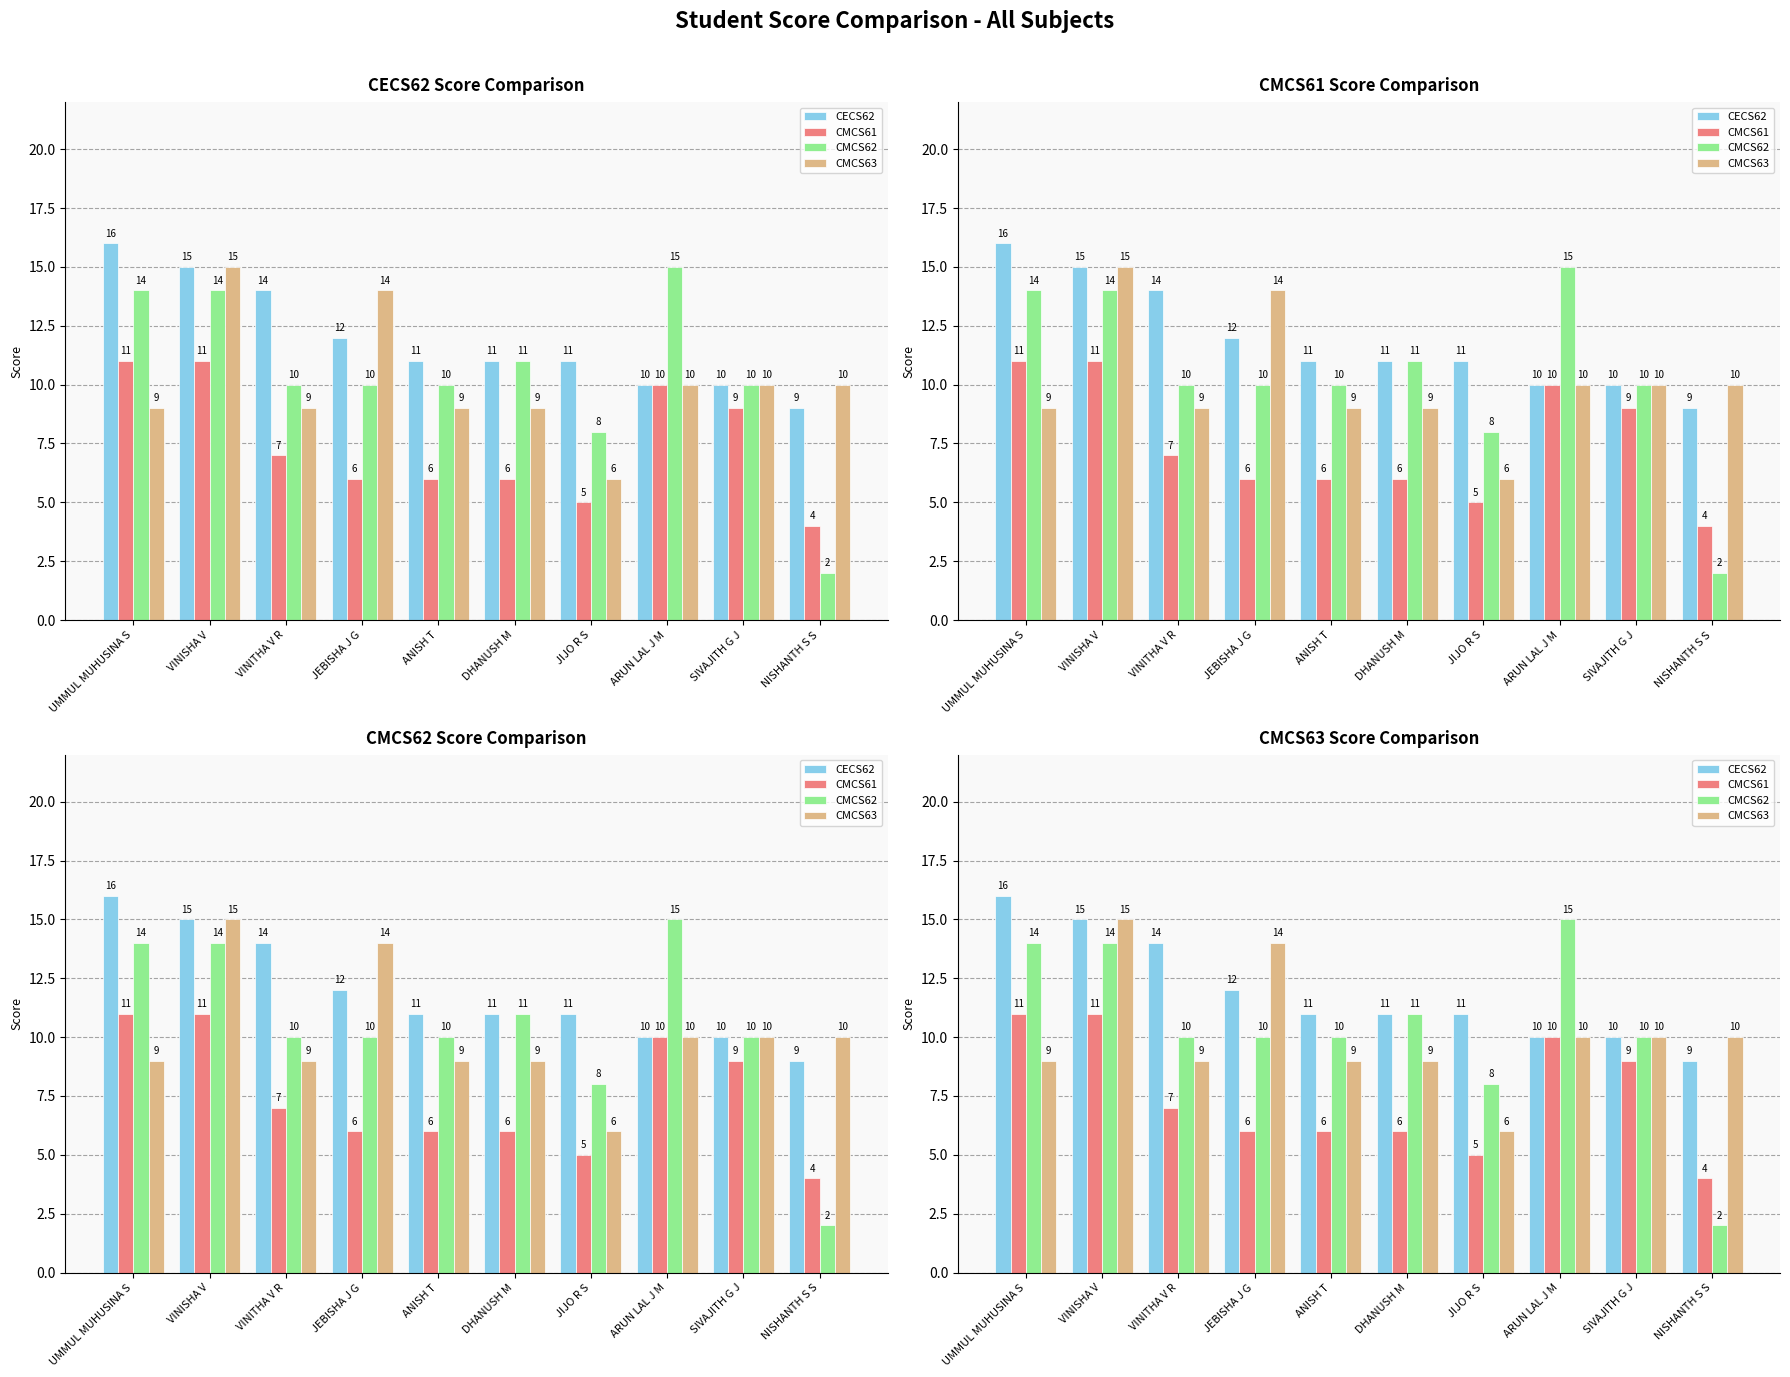

What position from the right is JIJO R S?

4